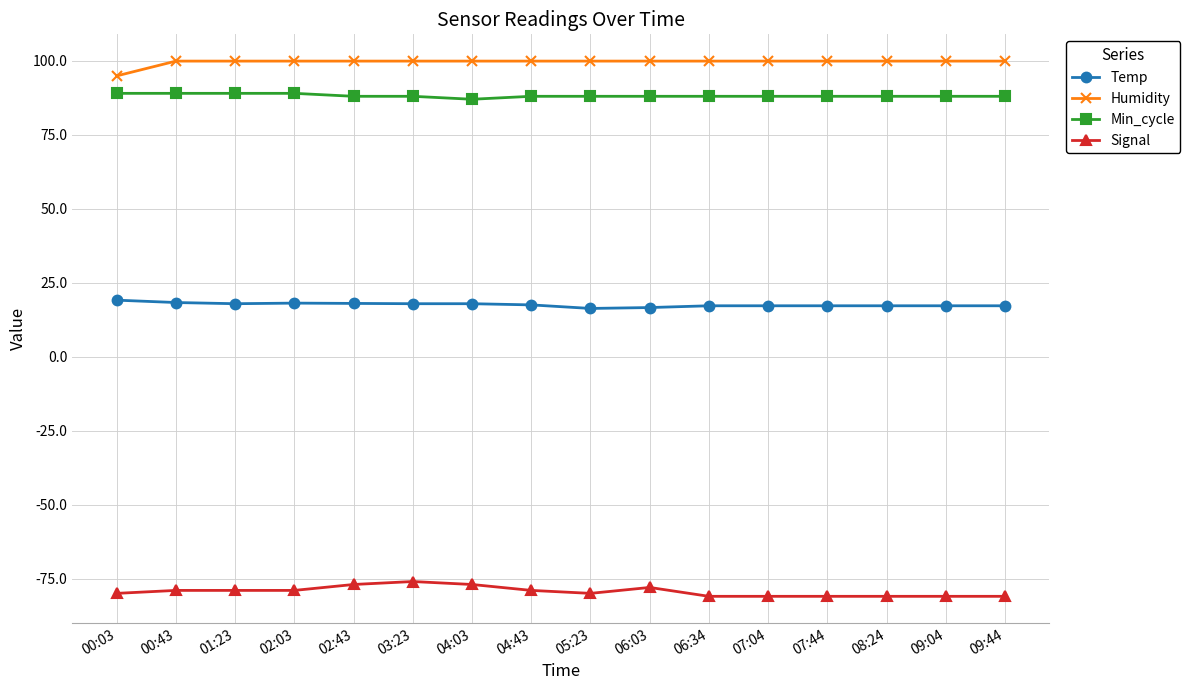

What is the total value across all series at 07:44?

124.1